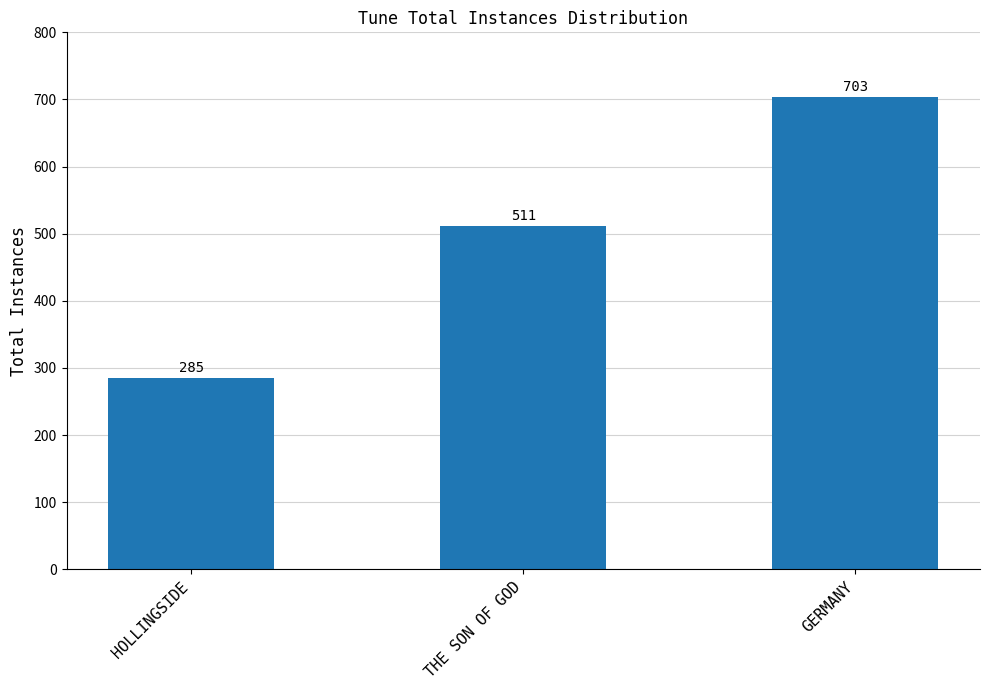

How many bars are there in total?

3